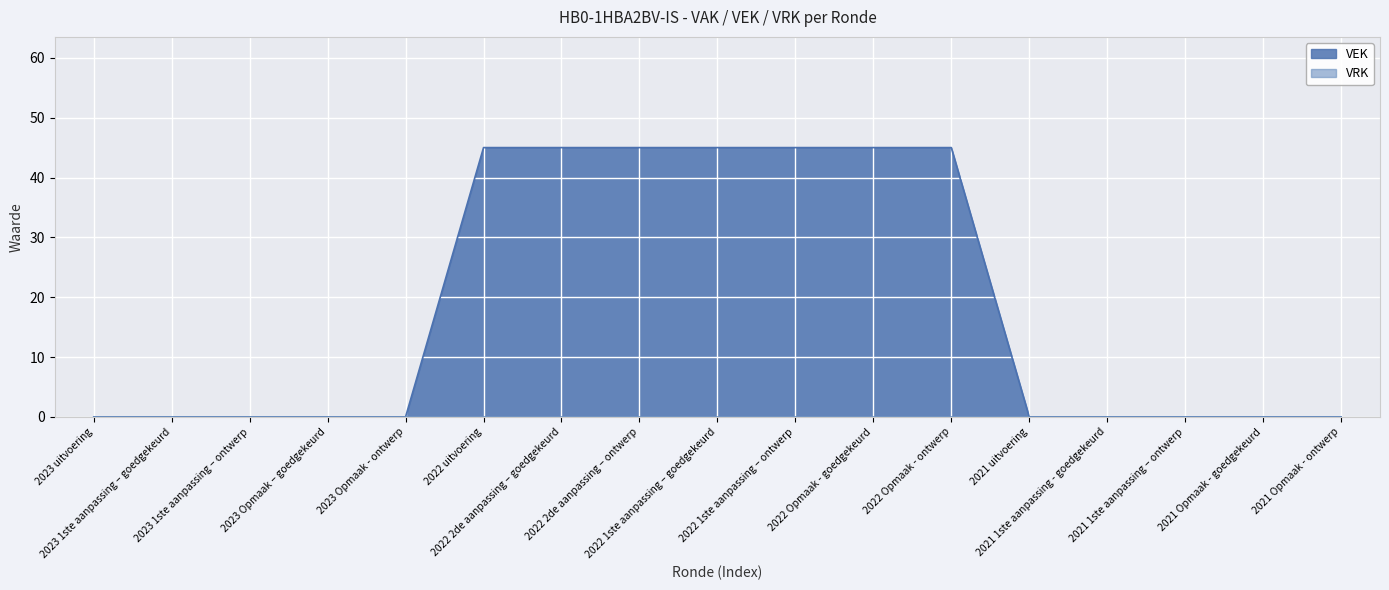

Count the values in the range 0 to 45.

17